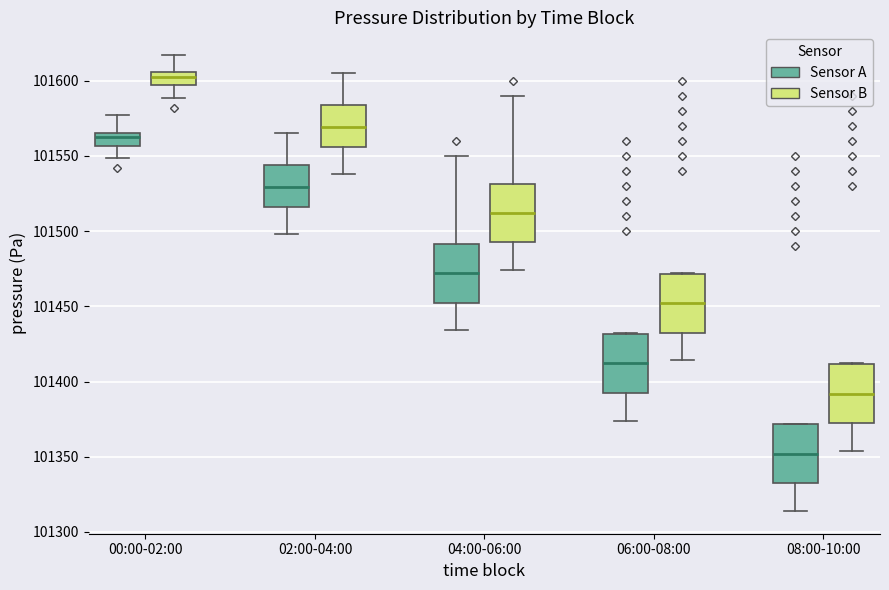

Reading left to right, transcribe this box plot: for each box, give where its median line is, the range the box spans, and where its two whiskers end, as read against the y-axis. The values are not printed on the chart, so give them approximately, as read against the axis.

00:00-02:00 (Sensor A): median 101560, box 101555 to 101565, whiskers 101550 to 101575
00:00-02:00 (Sensor B): median 101600, box 101595 to 101605, whiskers 101590 to 101615
02:00-04:00 (Sensor A): median 101530, box 101515 to 101545, whiskers 101500 to 101565
02:00-04:00 (Sensor B): median 101570, box 101555 to 101585, whiskers 101540 to 101605
04:00-06:00 (Sensor A): median 101470, box 101455 to 101490, whiskers 101435 to 101550
04:00-06:00 (Sensor B): median 101510, box 101495 to 101530, whiskers 101475 to 101590
06:00-08:00 (Sensor A): median 101410, box 101395 to 101430, whiskers 101375 to 101430
06:00-08:00 (Sensor B): median 101450, box 101435 to 101470, whiskers 101415 to 101470
08:00-10:00 (Sensor A): median 101350, box 101335 to 101370, whiskers 101315 to 101370
08:00-10:00 (Sensor B): median 101390, box 101375 to 101410, whiskers 101355 to 101410